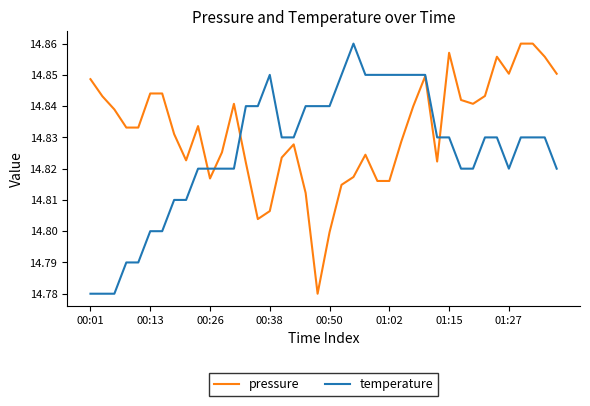

Does the chart display data point markers on the line(s)?

No